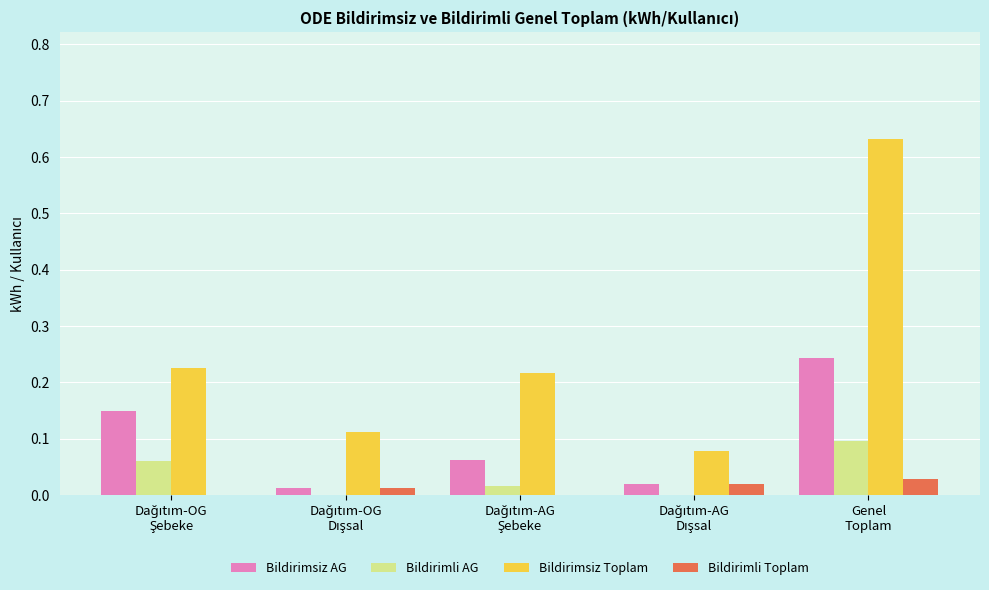

Which series has the largest total across all categories?

Bildirimsiz Toplam